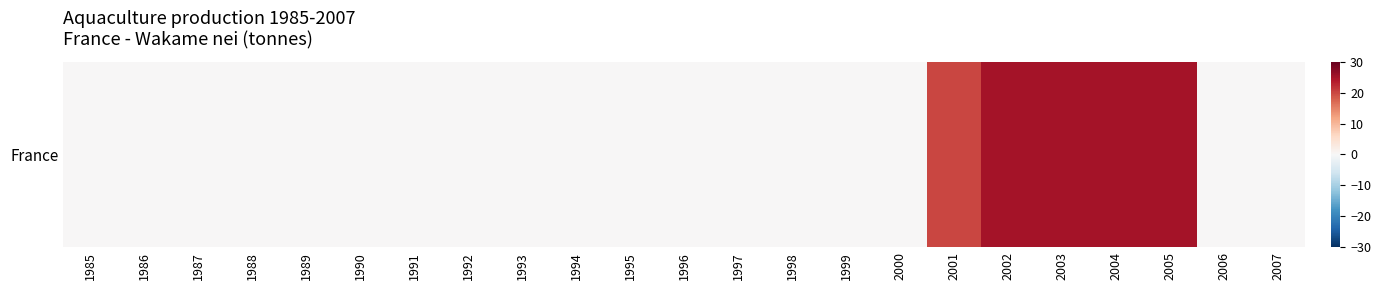

Rank the categories by value from lowest to highest.

1985, 1986, 1987, 1988, 1989, 1990, 1991, 1992, 1993, 1994, 1995, 1996, 1997, 1998, 1999, 2000, 2006, 2007, 2001, 2002, 2003, 2004, 2005